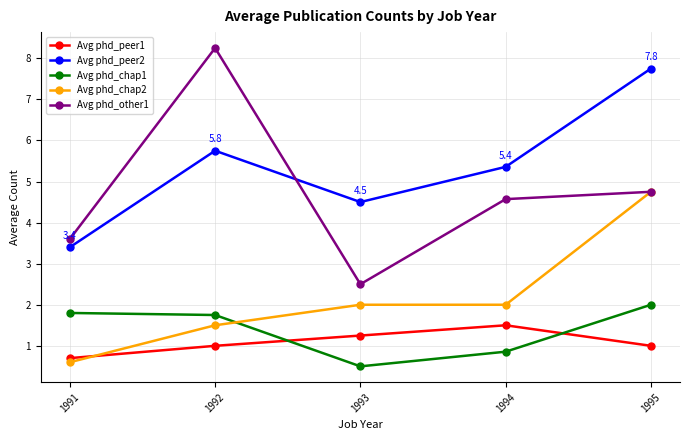

True or false: Avg phd_chap2 has a value of 2.5 at 1992.

False